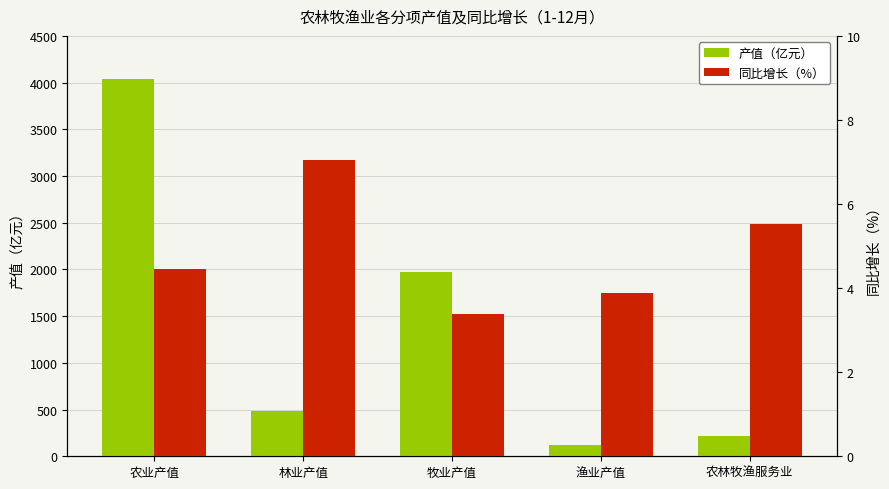

What are all the series names shown in the legend?

产值（亿元）, 同比增长（%）